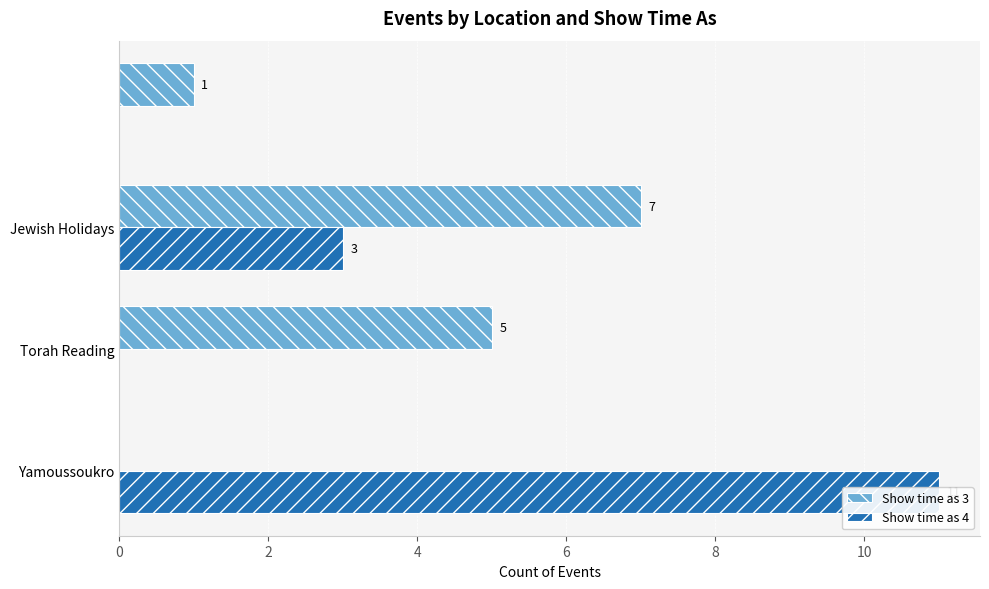

How many values in the Show time as 4 series are below 3?

2